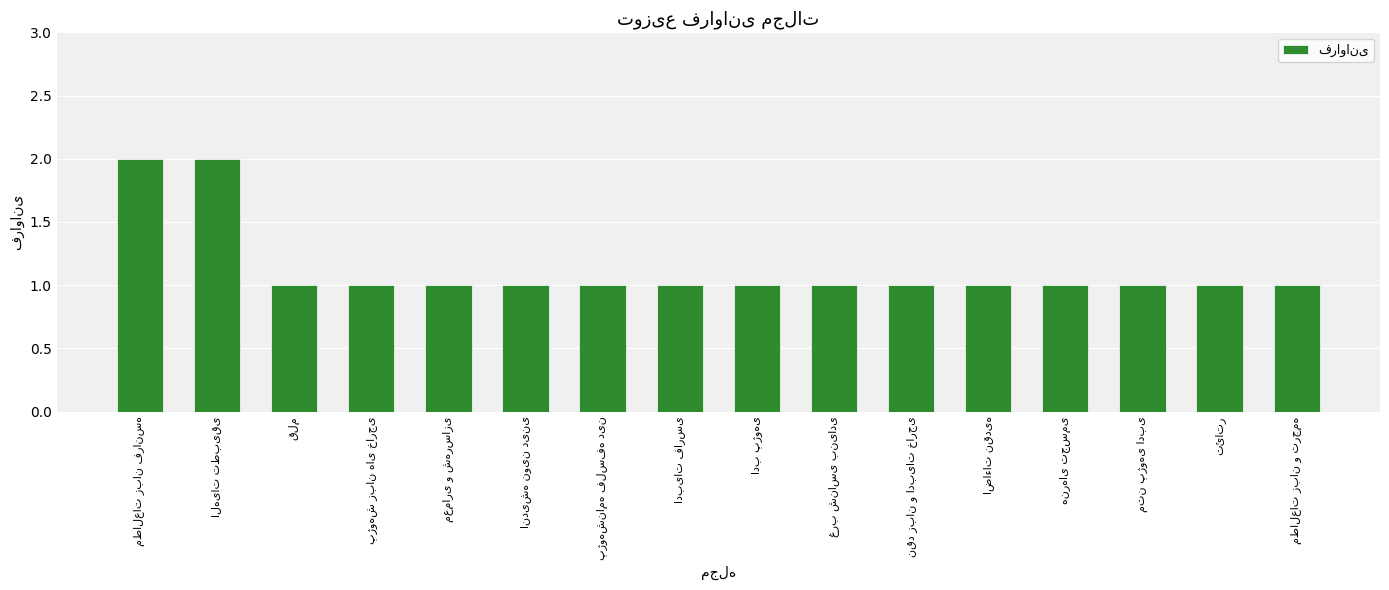

What is the sum of all values?

18